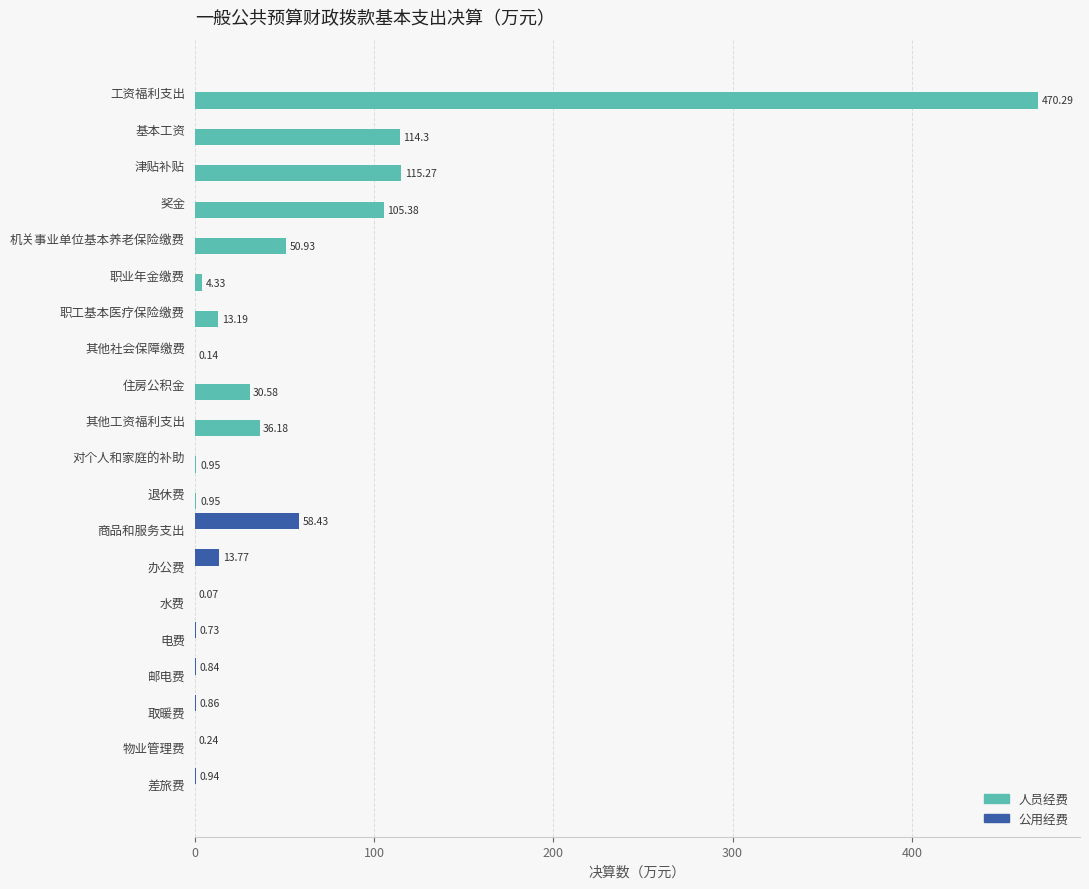

What is the total value across all series at 商品和服务支出?

58.4